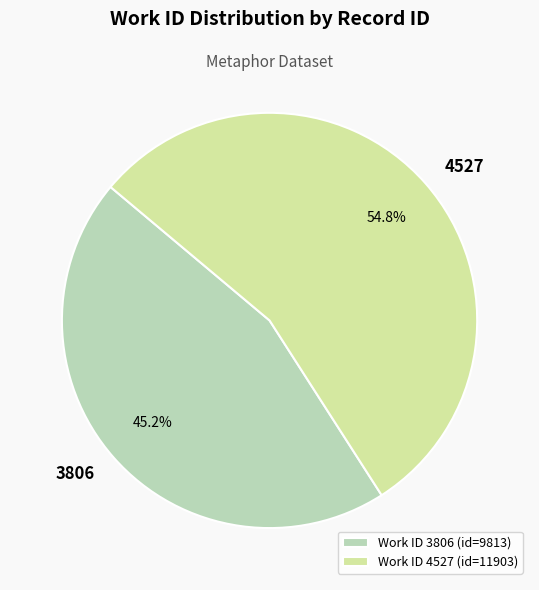

Between Work ID 4527 (id=11903) and Work ID 3806 (id=9813), which is larger?

Work ID 4527 (id=11903)